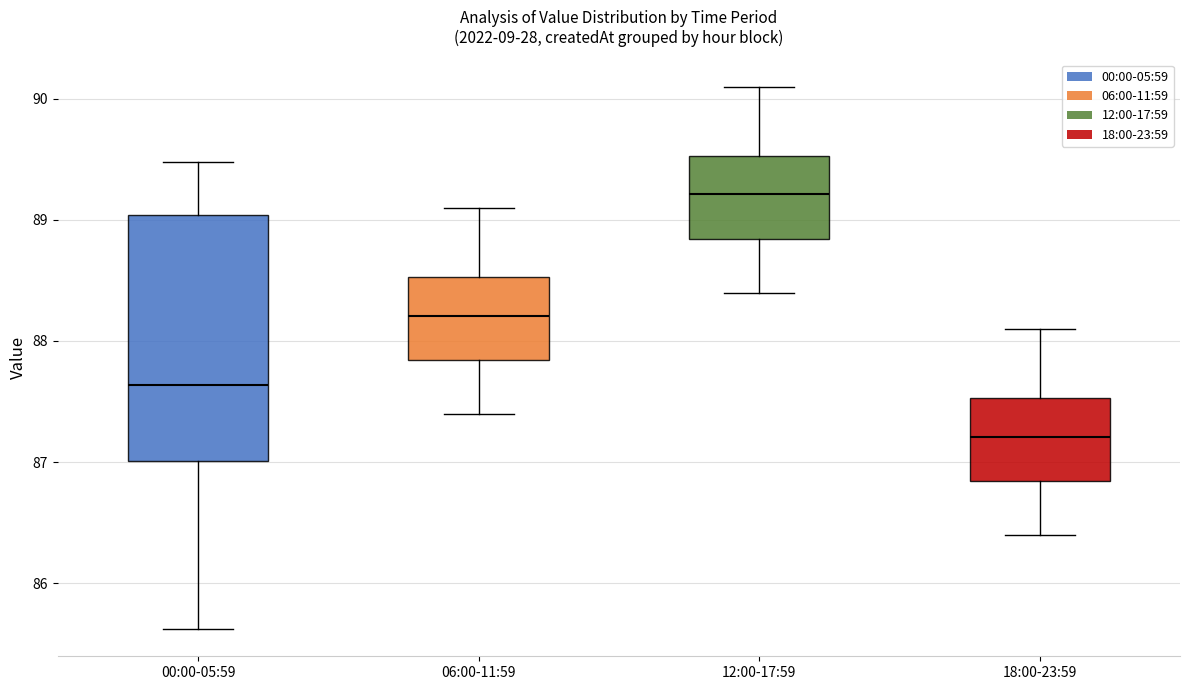

Where does the upper whisker of the box for 12:00-17:59 end on the y-axis? The values are not printed on the chart, so give them approximately, as read against the axis.

90.1